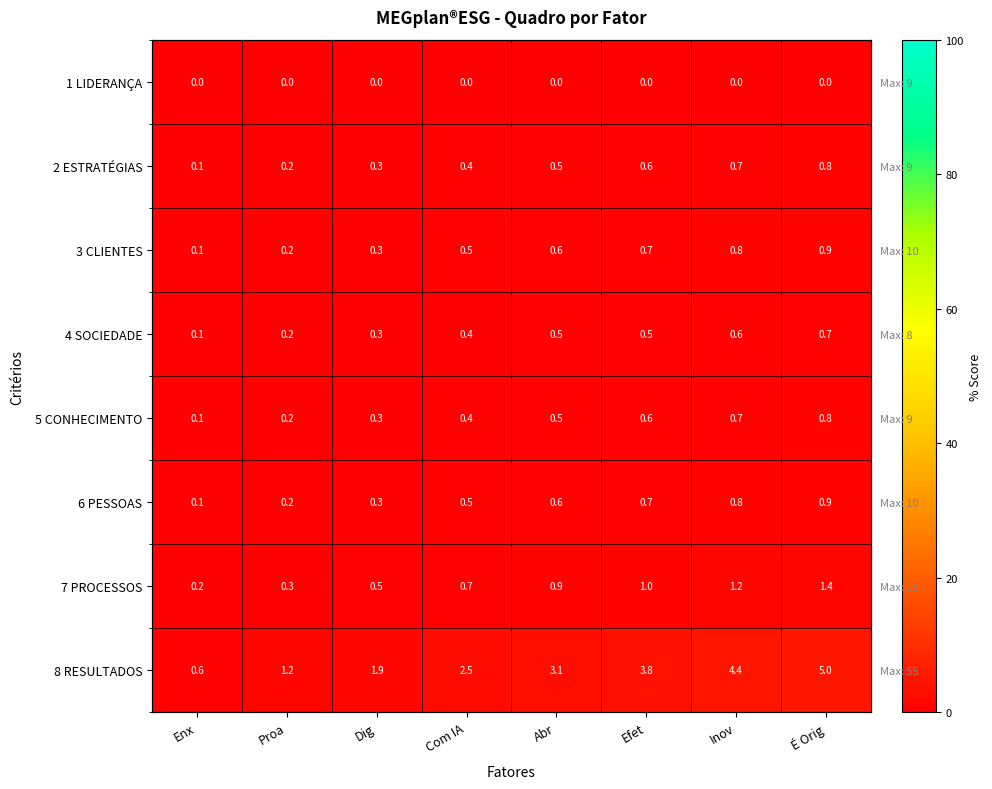

Which series has the largest total across all categories?

8 RESULTADOS